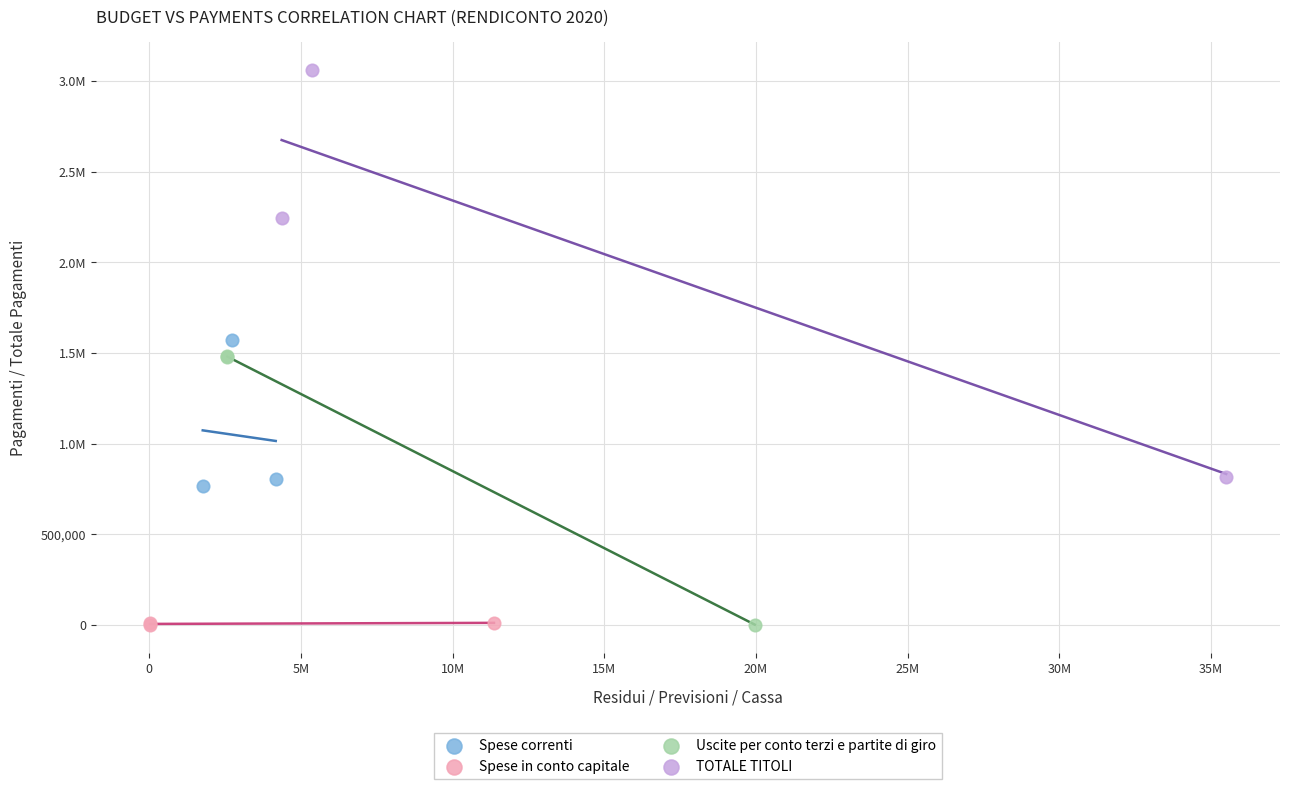

What are all the series names shown in the legend?

Spese correnti, Spese in conto capitale, Uscite per conto terzi e partite di giro, TOTALE TITOLI